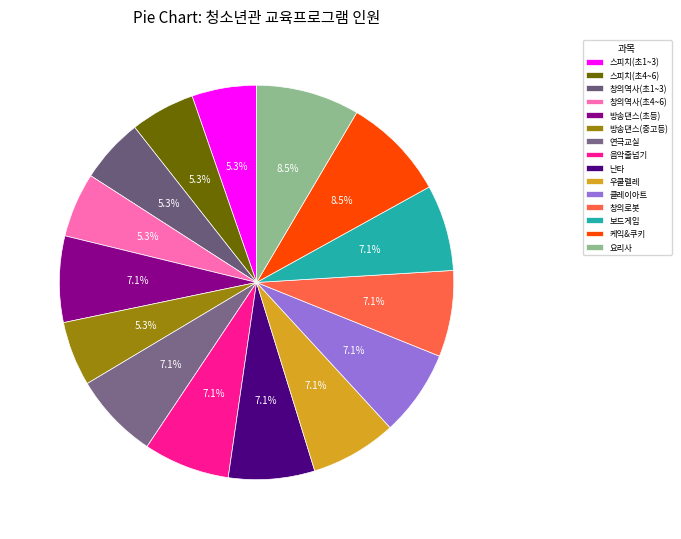

How many slices are in this pie chart?

15